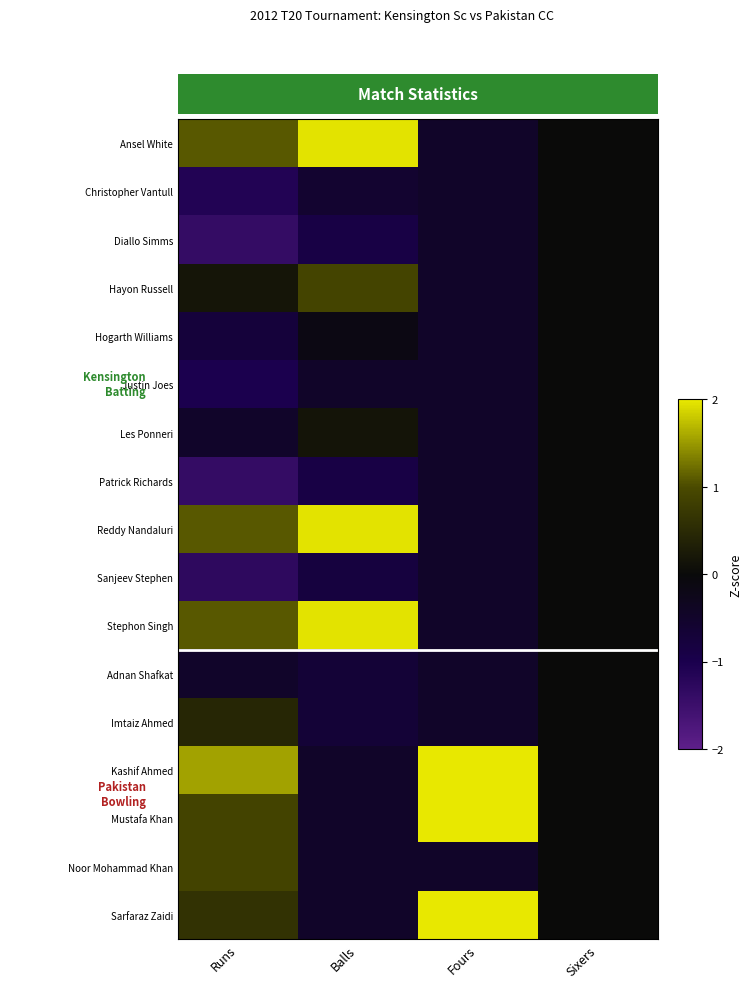

Reading right to left, extract all data points from this chart.

Ansel White: Sixers=0.0	Fours=-0.5	Balls=2.0	Runs=1.1
Christopher Vantull: Sixers=0.0	Fours=-0.5	Balls=-0.6	Runs=-1.1
Diallo Simms: Sixers=0.0	Fours=-0.5	Balls=-0.9	Runs=-1.4
Hayon Russell: Sixers=0.0	Fours=-0.5	Balls=0.9	Runs=0.2
Hogarth Williams: Sixers=0.0	Fours=-0.5	Balls=-0.1	Runs=-0.7
Justin Joes: Sixers=0.0	Fours=-0.5	Balls=-0.5	Runs=-1.0
Les Ponneri: Sixers=0.0	Fours=-0.5	Balls=0.2	Runs=-0.5
Patrick Richards: Sixers=0.0	Fours=-0.5	Balls=-0.9	Runs=-1.4
Reddy Nandaluri: Sixers=0.0	Fours=-0.5	Balls=2.0	Runs=1.1
Sanjeev Stephen: Sixers=0.0	Fours=-0.5	Balls=-0.8	Runs=-1.3
Stephon Singh: Sixers=0.0	Fours=-0.5	Balls=2.0	Runs=1.1
Adnan Shafkat: Sixers=0.0	Fours=-0.5	Balls=-0.7	Runs=-0.5
Imtaiz Ahmed: Sixers=0.0	Fours=-0.5	Balls=-0.7	Runs=0.4
Kashif Ahmed: Sixers=0.0	Fours=2.2	Balls=-0.5	Runs=1.5
Mustafa Khan: Sixers=0.0	Fours=2.2	Balls=-0.5	Runs=0.9
Noor Mohammad Khan: Sixers=0.0	Fours=-0.5	Balls=-0.5	Runs=0.9
Sarfaraz Zaidi: Sixers=0.0	Fours=2.2	Balls=-0.5	Runs=0.6